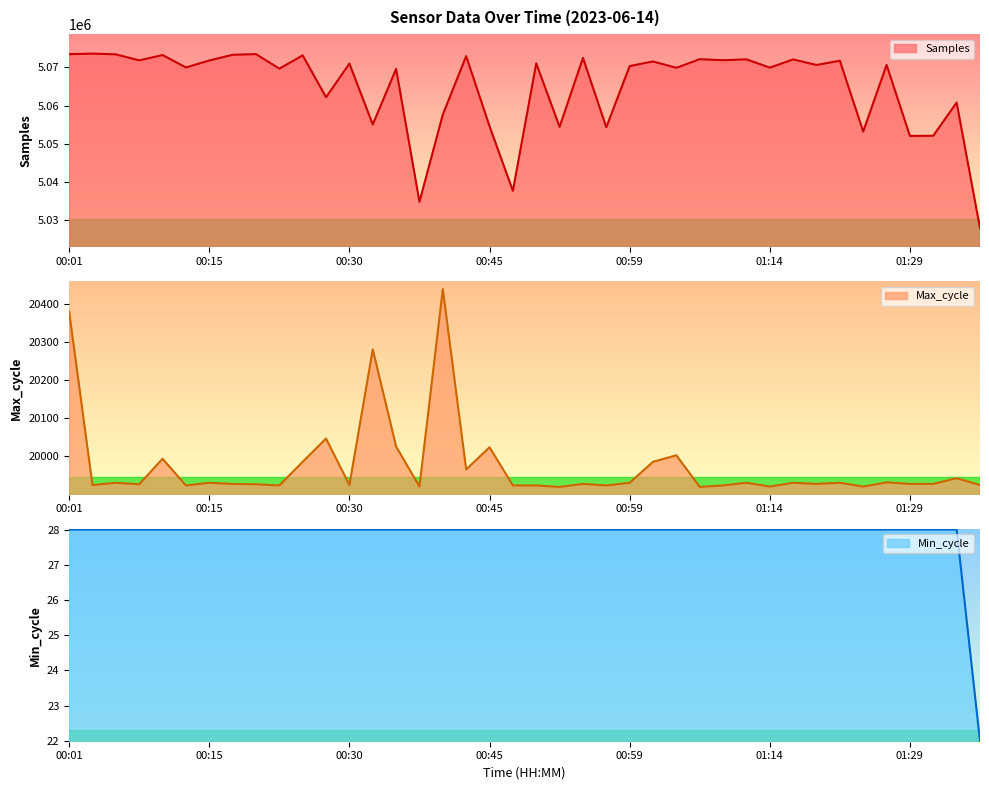

True or false: Min_cycle has a value of 39 at 00:20.

False